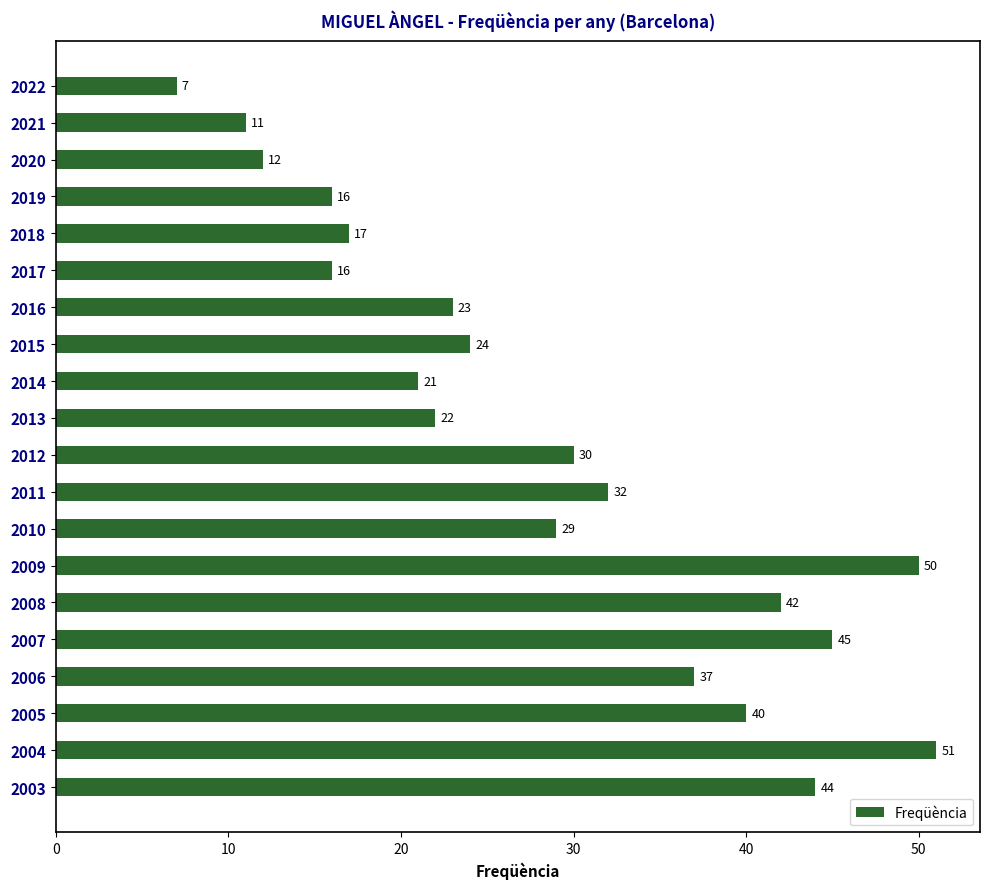

What is the value of the 11th bar from the top?

30